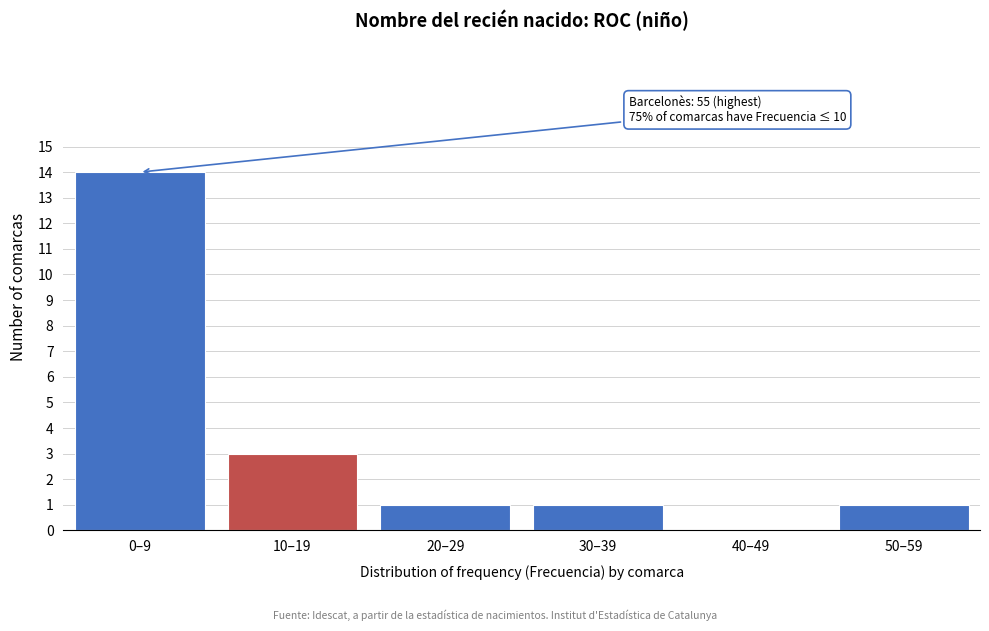

Reading left to right, what are all the values shown in this chart?

0–9=14	10–19=3	20–29=1	30–39=1	40–49=0	50–59=1